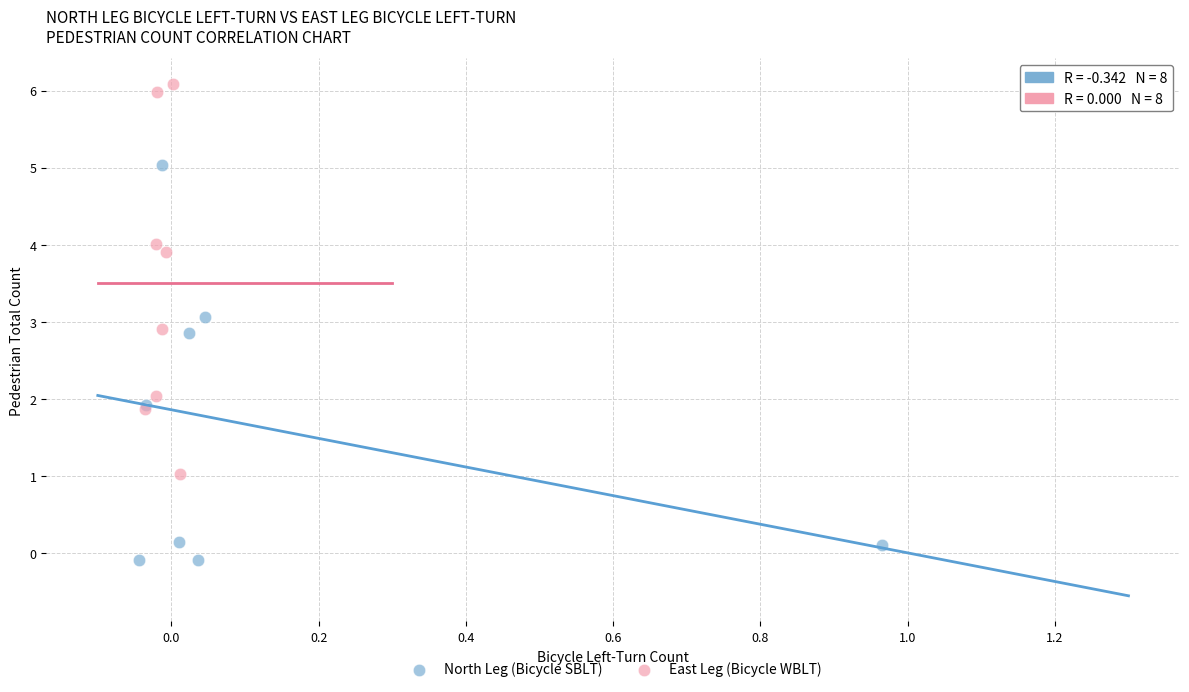

Which series contains the lowest Y value?

North Leg (Bicycle SBLT)